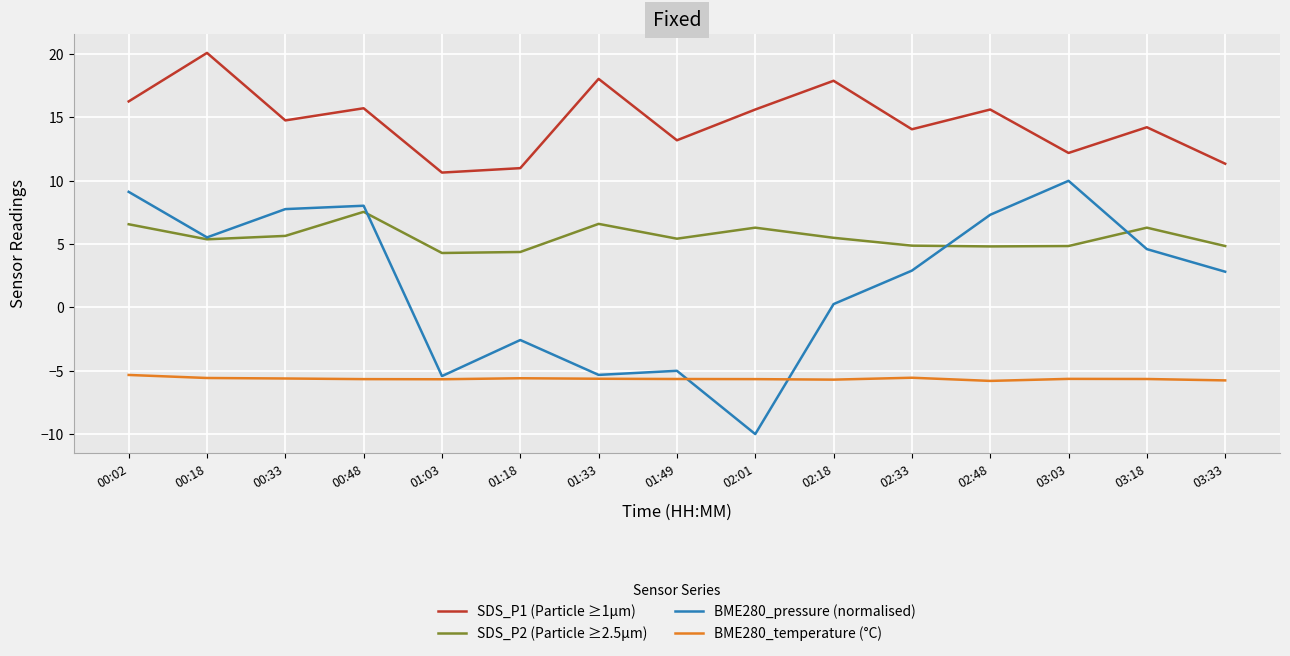

Rank the series by their average value, from lowest to highest.

BME280_temperature (°C), BME280_pressure (normalised), SDS_P2 (Particle ≥2.5µm), SDS_P1 (Particle ≥1µm)